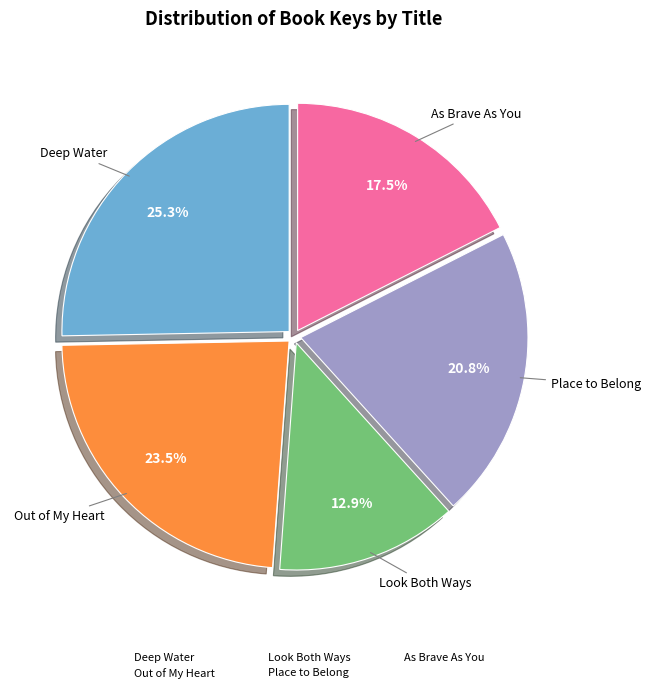

Count the number of slices in the pie.

5